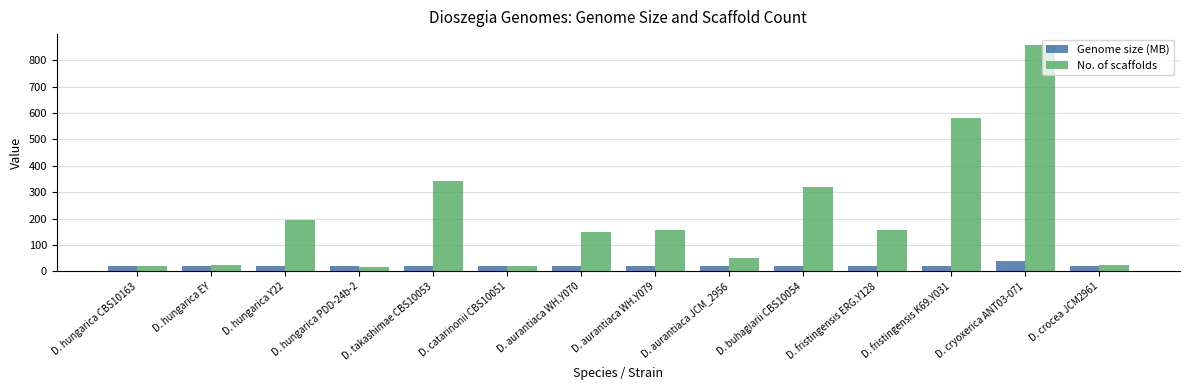

Does the chart contain any negative values?

No